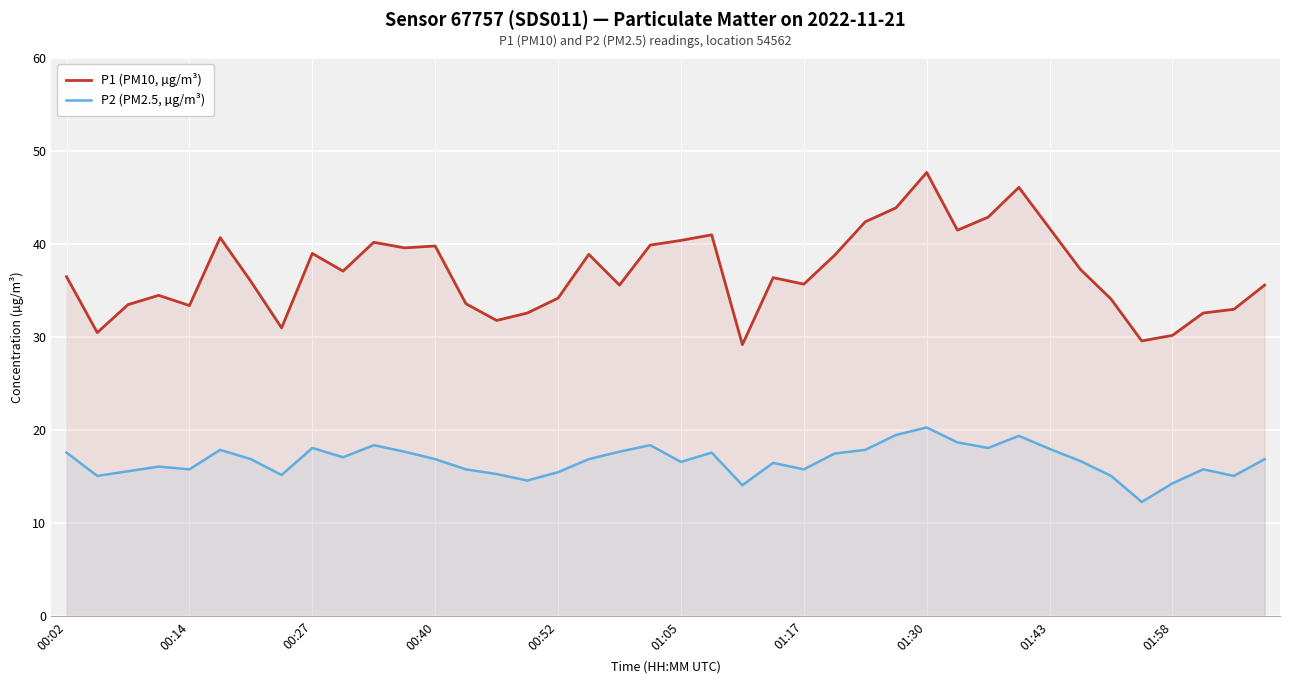

The value of P1 (PM10, µg/m³) at 18 is 35.6. True or false?

True